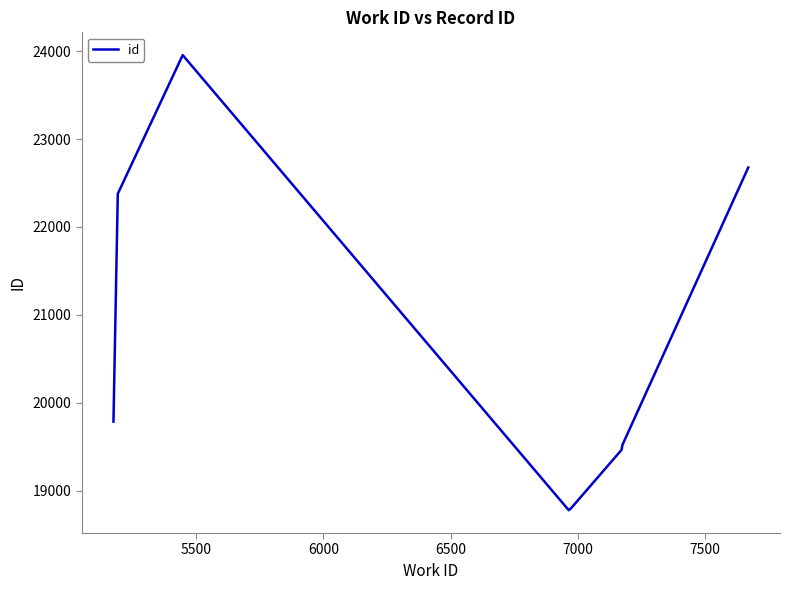

What is the difference between the maximum and minimum values?

5182